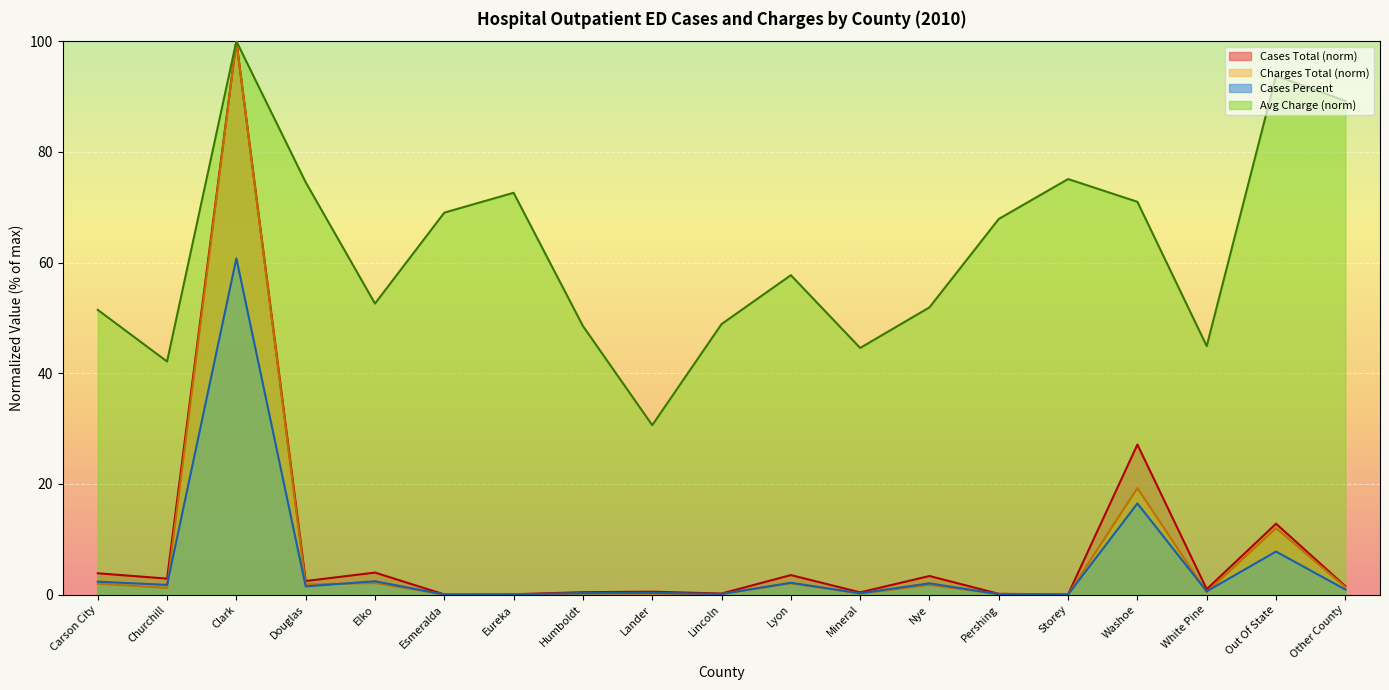

Reading right to left, extract all data points from this chart.

Cases Total: Other County=1.5	Out Of State=12.8	White Pine=1.0	Washoe=27.1	Storey=0.1	Pershing=0.2	Nye=3.4	Mineral=0.4	Lyon=3.5	Lincoln=0.2	Lander=0.5	Humboldt=0.4	Eureka=0.1	Esmeralda=0.0	Elko=4.0	Douglas=2.5	Clark=100.0	Churchill=2.9	Carson City=3.9
Charges Total: Other County=1.4	Out Of State=12.0	White Pine=0.4	Washoe=19.3	Storey=0.0	Pershing=0.1	Nye=1.8	Mineral=0.2	Lyon=2.0	Lincoln=0.1	Lander=0.2	Humboldt=0.2	Eureka=0.1	Esmeralda=0.0	Elko=2.1	Douglas=1.8	Clark=100.0	Churchill=1.2	Carson City=2.0
Cases Percent: Other County=0.9	Out Of State=7.8	White Pine=0.6	Washoe=16.5	Storey=0.0	Pershing=0.1	Nye=2.0	Mineral=0.3	Lyon=2.2	Lincoln=0.1	Lander=0.3	Humboldt=0.3	Eureka=0.0	Esmeralda=0.0	Elko=2.4	Douglas=1.5	Clark=60.8	Churchill=1.8	Carson City=2.3
Average Charge: Other County=89.2	Out Of State=93.8	White Pine=44.9	Washoe=71.0	Storey=75.1	Pershing=67.9	Nye=51.9	Mineral=44.6	Lyon=57.7	Lincoln=48.9	Lander=30.6	Humboldt=48.5	Eureka=72.6	Esmeralda=69.0	Elko=52.6	Douglas=74.5	Clark=100.0	Churchill=42.1	Carson City=51.5